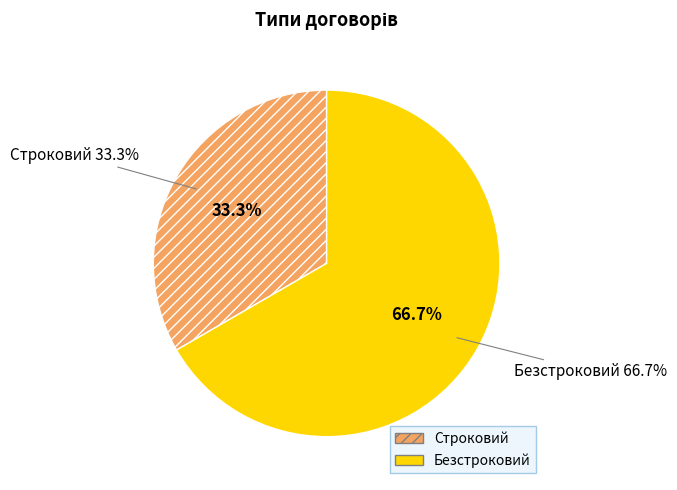

How many slices are in this pie chart?

2